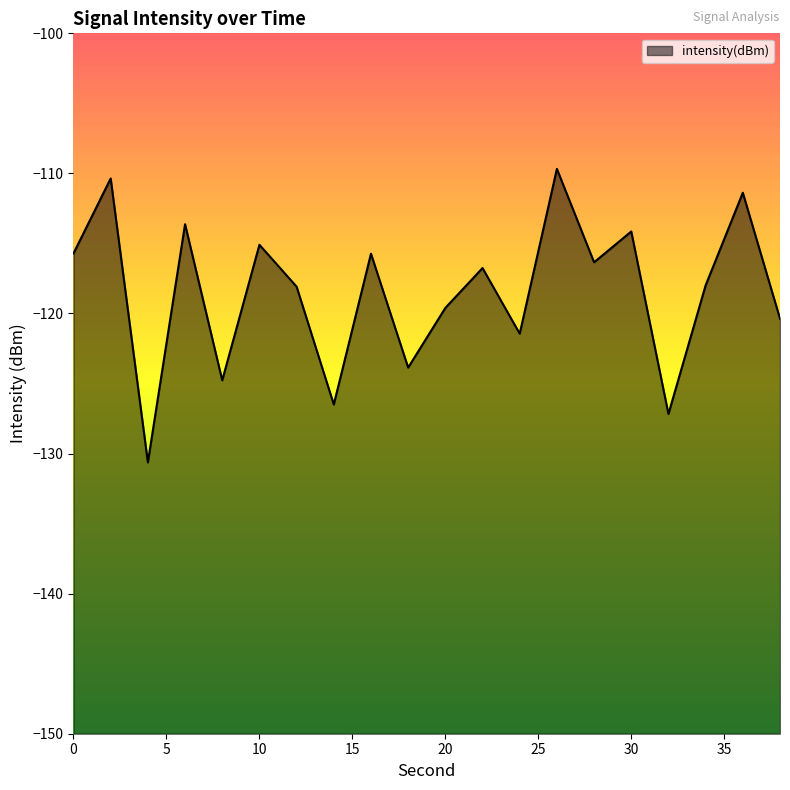

What is the value of the 16th point from the left?

-114.1